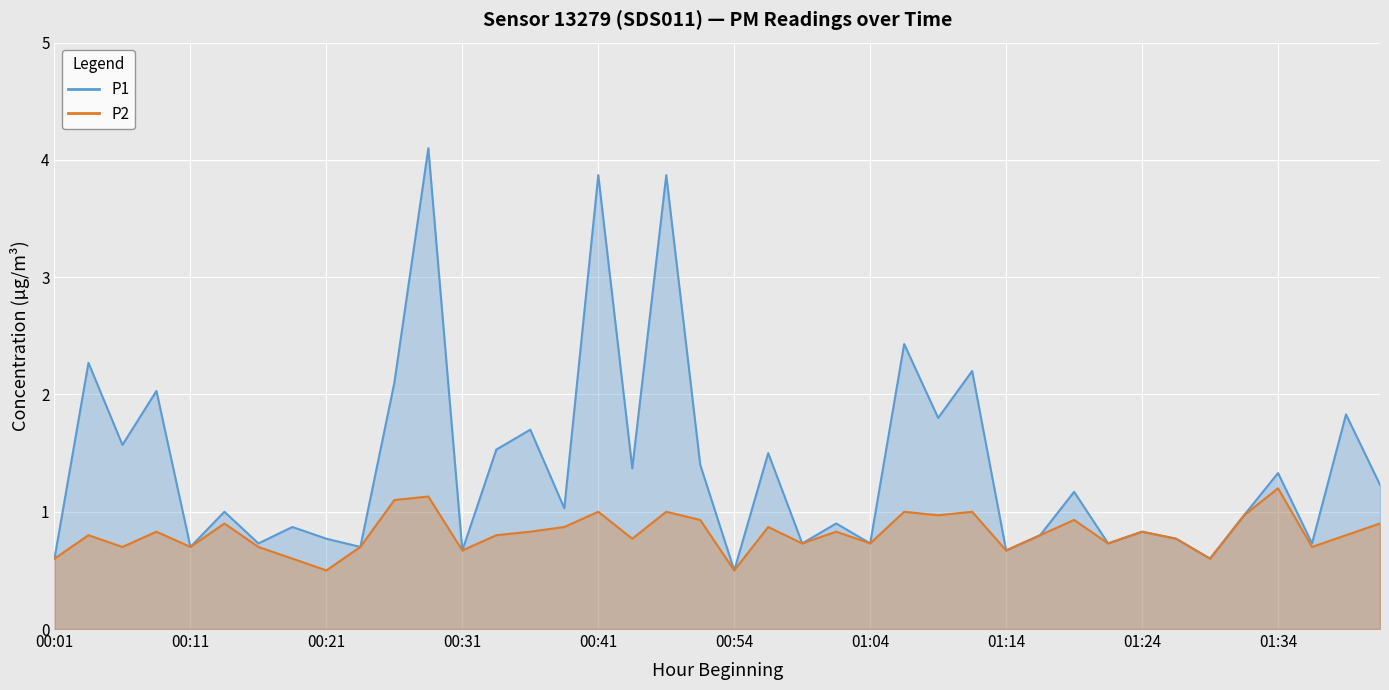

What is the difference between the maximum and minimum values in the P1 series?

3.6